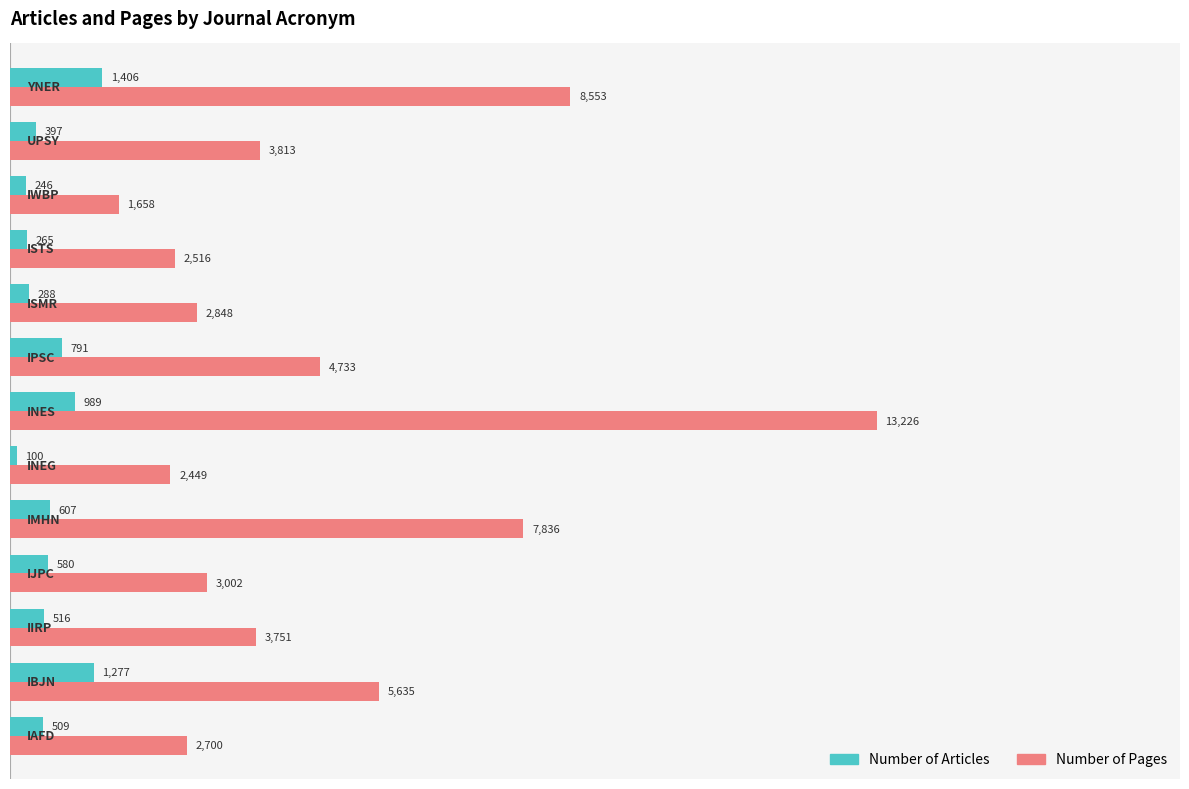

What is the sum of all Number of Pages values?

62720